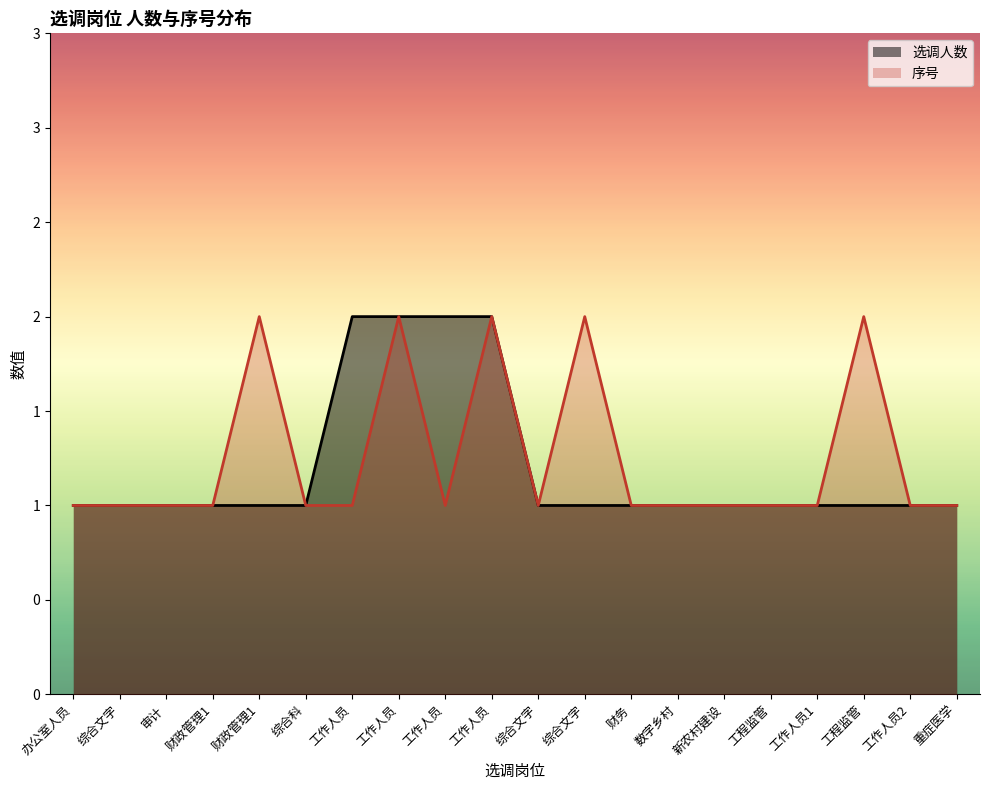

Between 工作人员 and 重症医学, which series saw the biggest shift?

选调人数